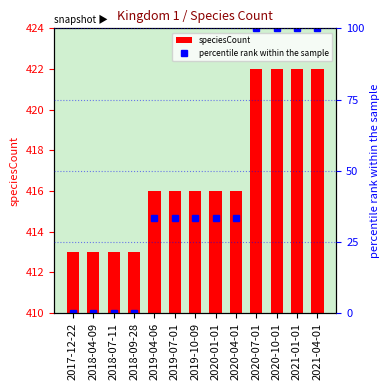

What is the difference between the highest and lowest values at 2020-04-01?

382.7